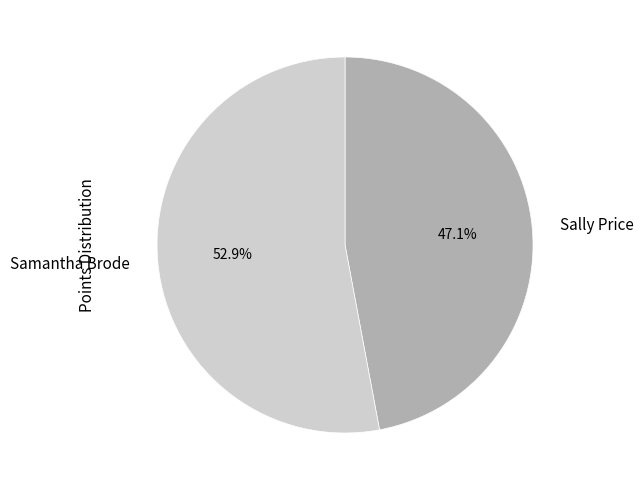

To the nearest percent, what is the difference between the Sally Price and Samantha Brode slice percentages?

6%